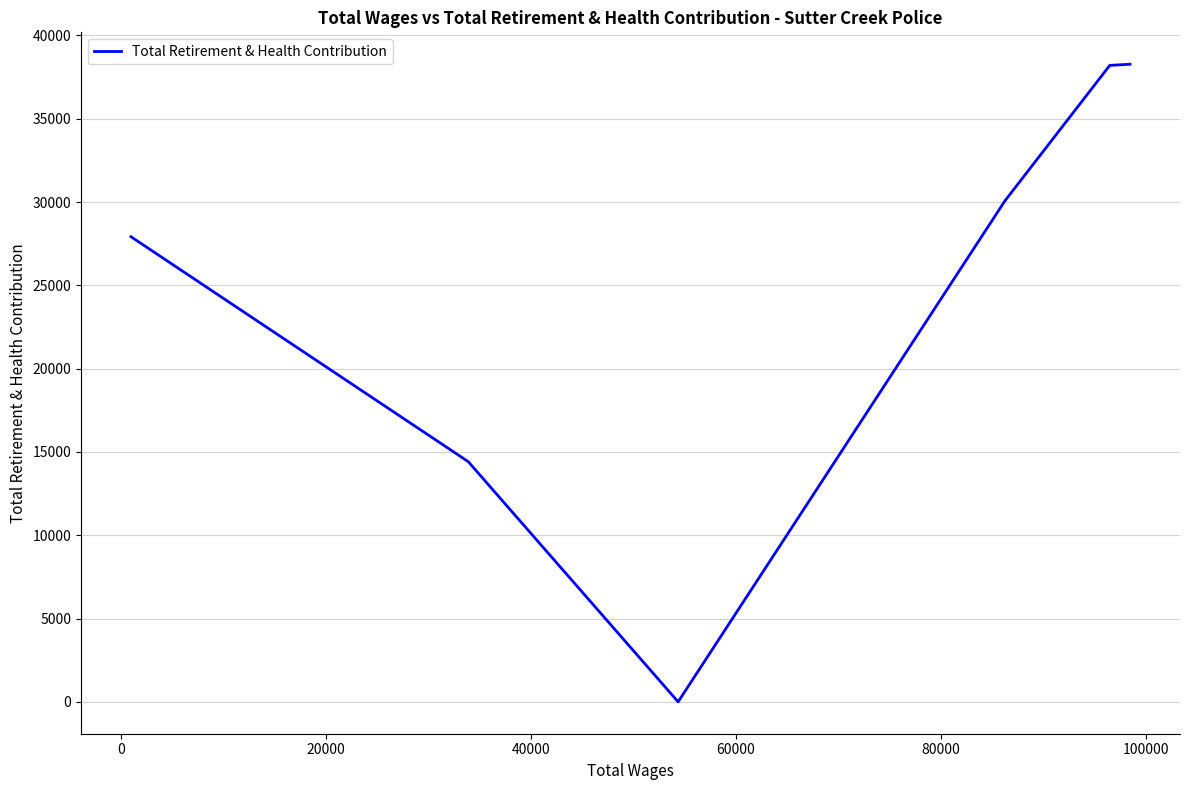

True or false: the data has more than 1 interior local peaks.

False